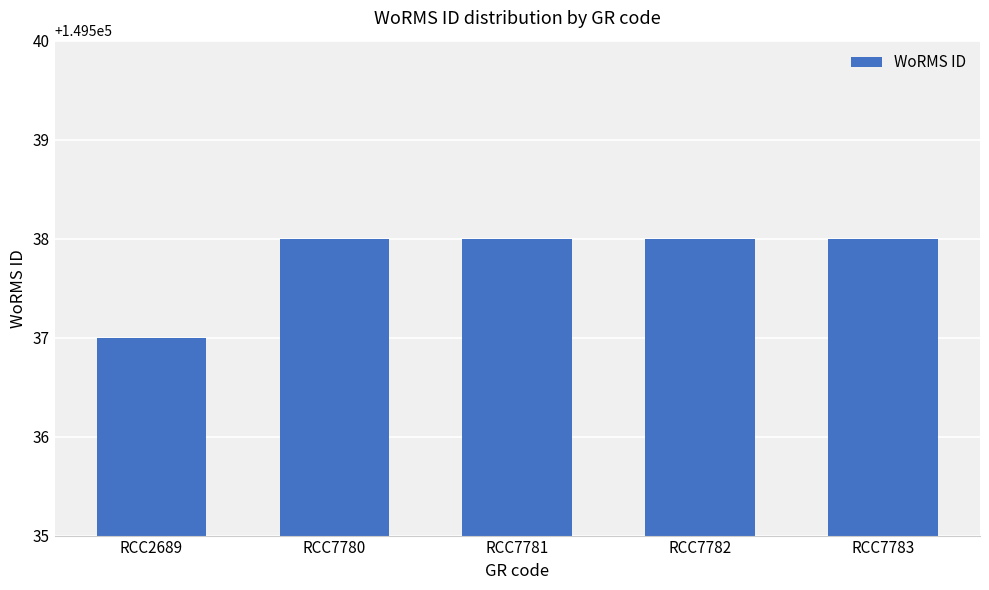

What is the value of the 5th bar from the left?

149538